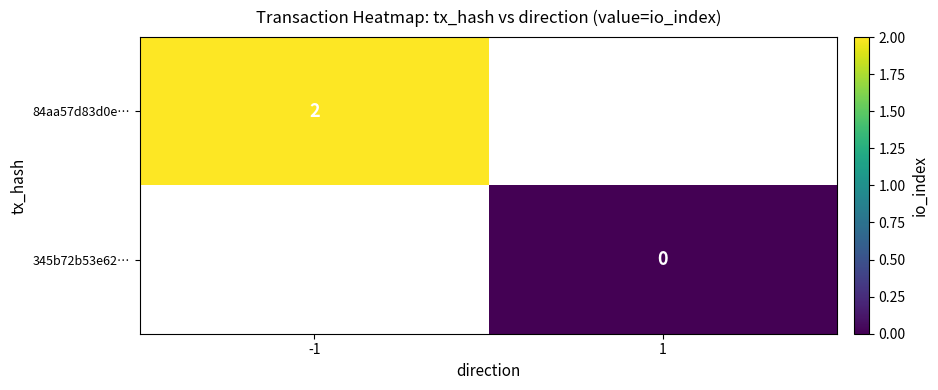

True or false: 84aa57d83d0e… has a value of 1 at -1.

False